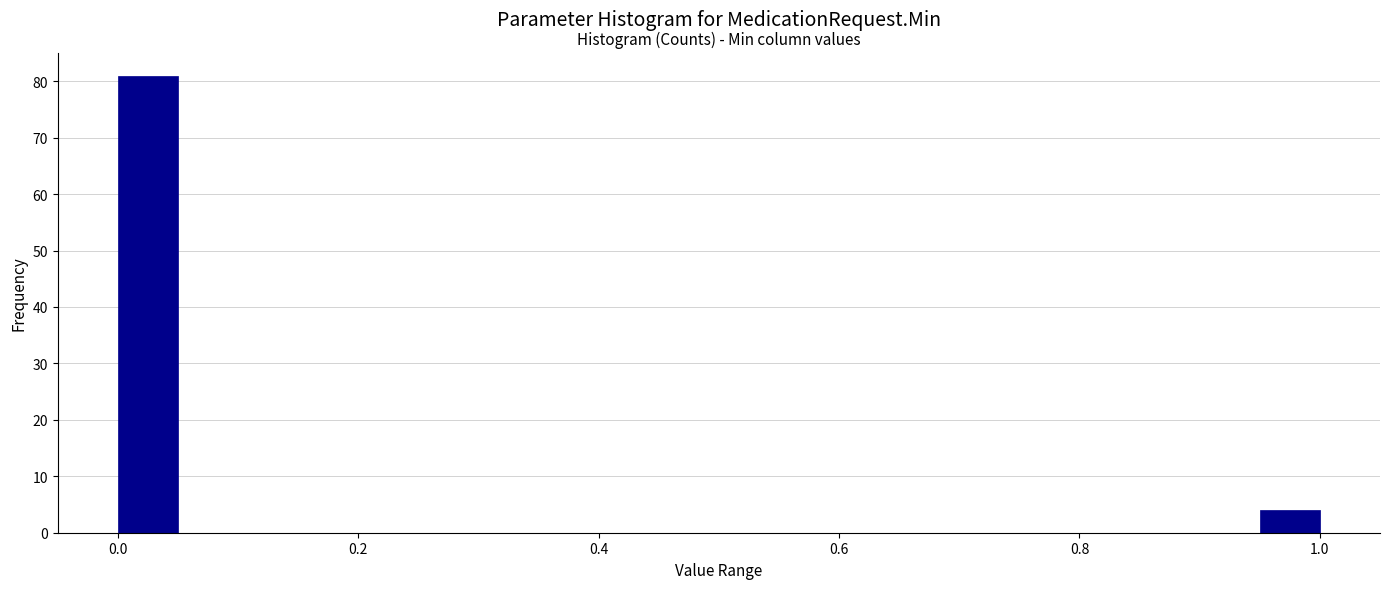

Read against the x-axis, roughly where is the centre of the tallest bar?

0.02